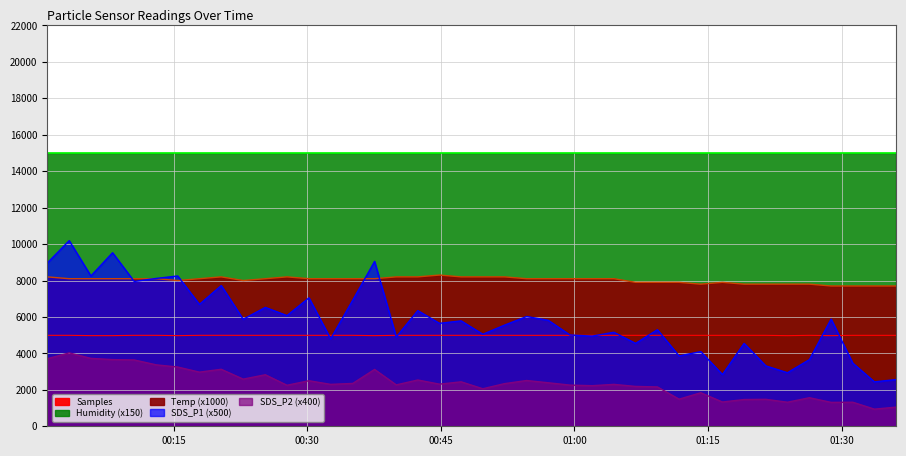

Between 2023/11/11 00:40:00 and 2023/11/11 01:33:41, which series saw the biggest shift?

SDS_P1